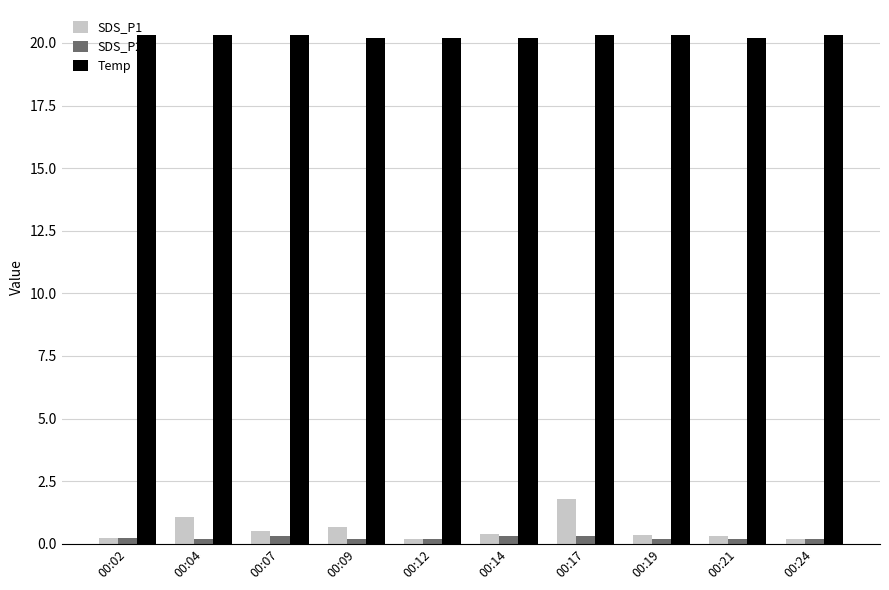

At how many categories does at least one series exceed 7?

10